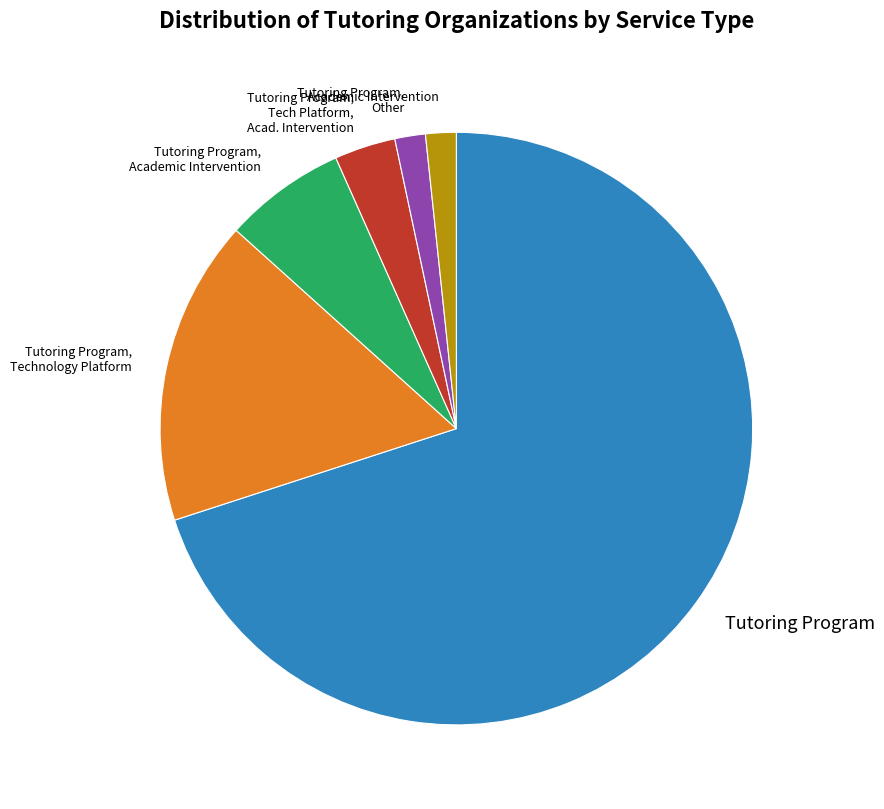

Is there any slice that represents more than half of the pie?

Yes